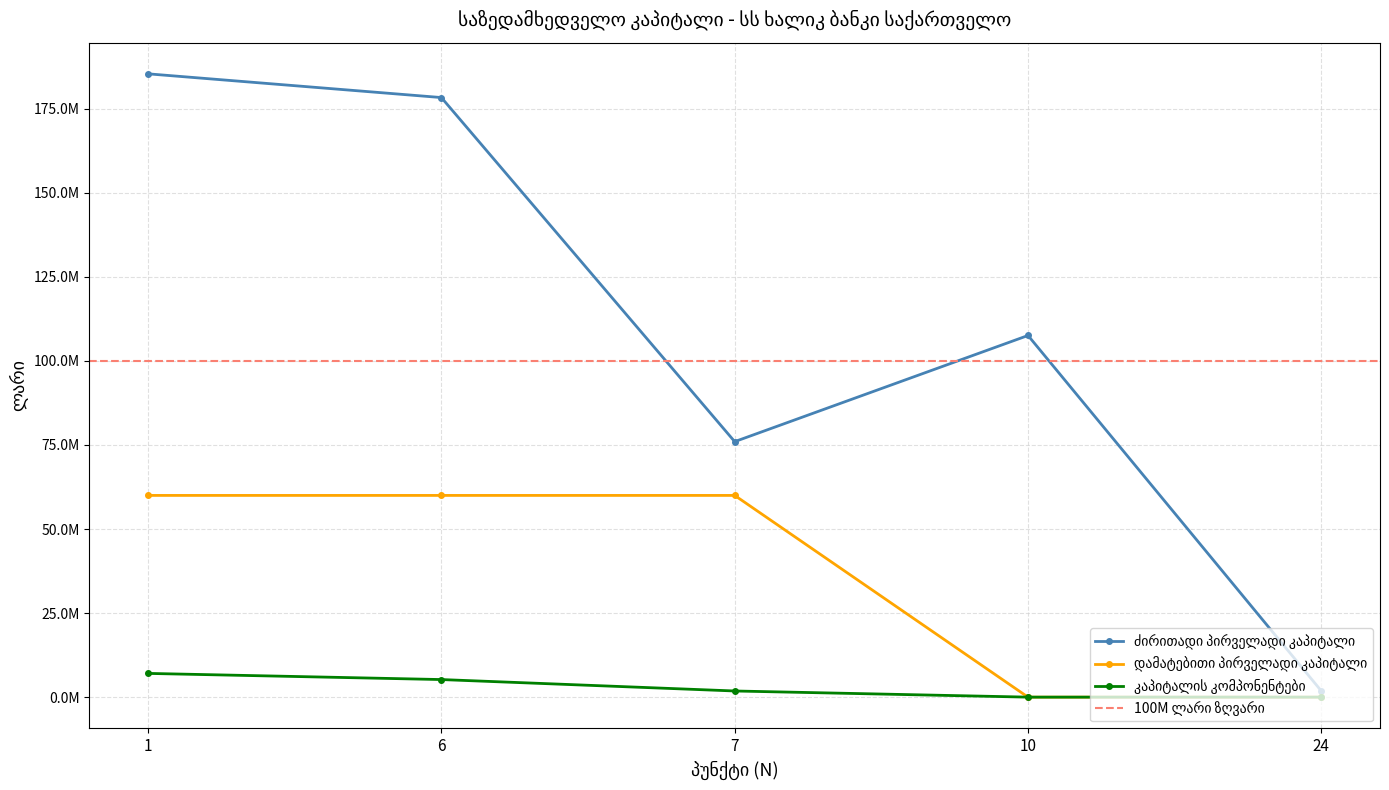

What is the difference between the second highest and second lowest values in the ძირითადი პირველადი კაპიტალი series?

102343668.3